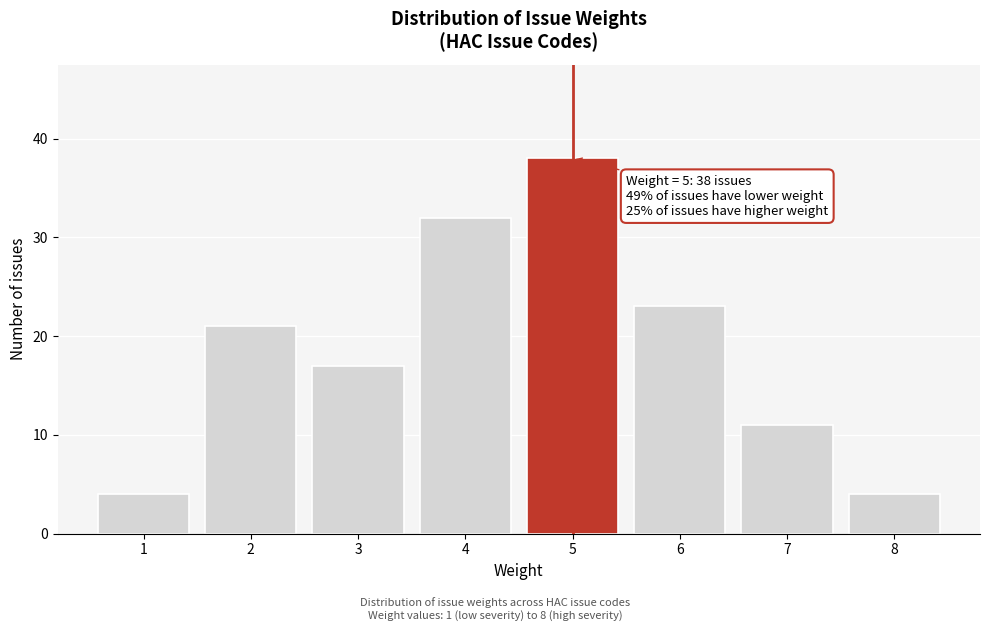

Reading left to right, list all the values displayed in this chart.

1=4	2=21	3=17	4=32	5=38	6=23	7=11	8=4